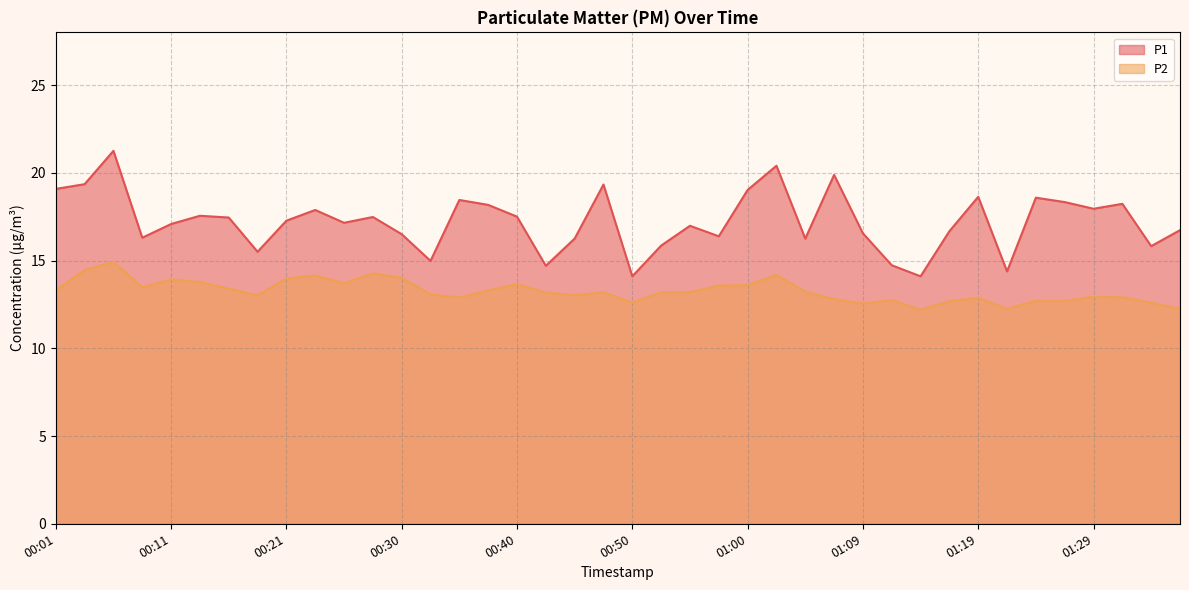

What value does the P2 series have at 00:38?

13.3